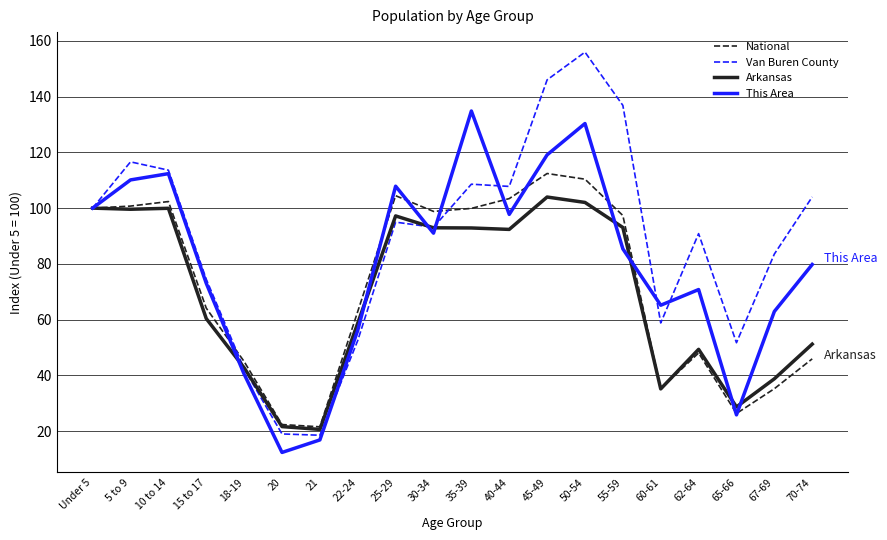

Which category has the highest value across all series?

50-54